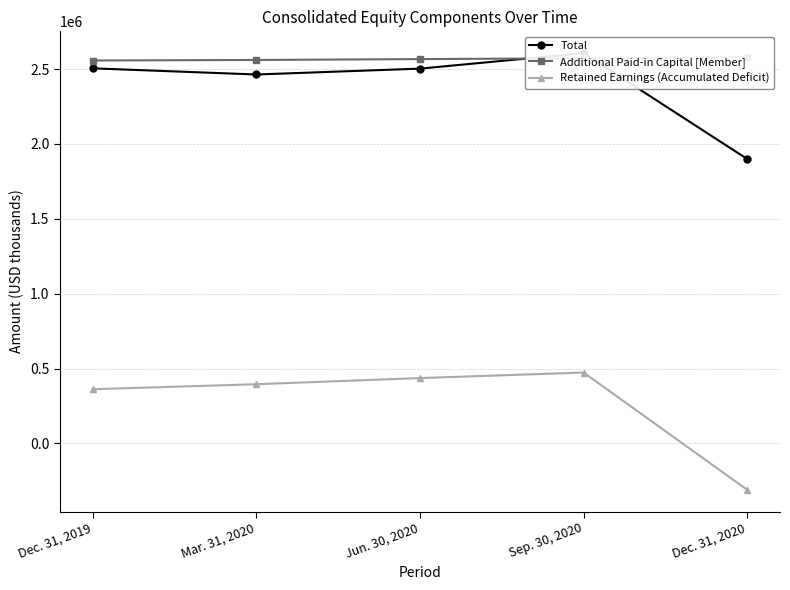

Which series has the widest spread of values?

Retained Earnings (Accumulated Deficit)